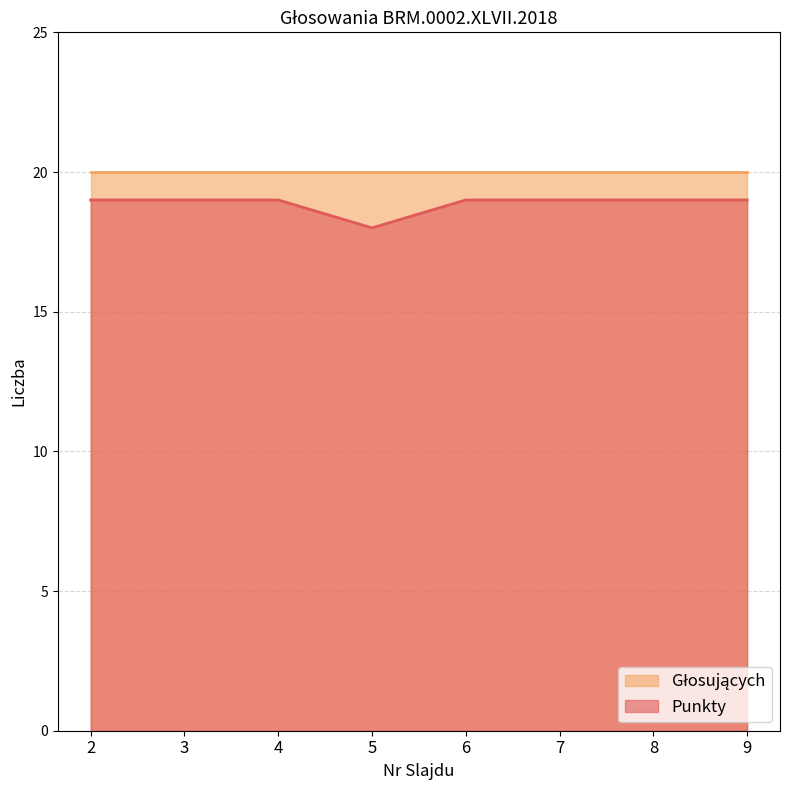

What is the minimum value for Punkty?

18